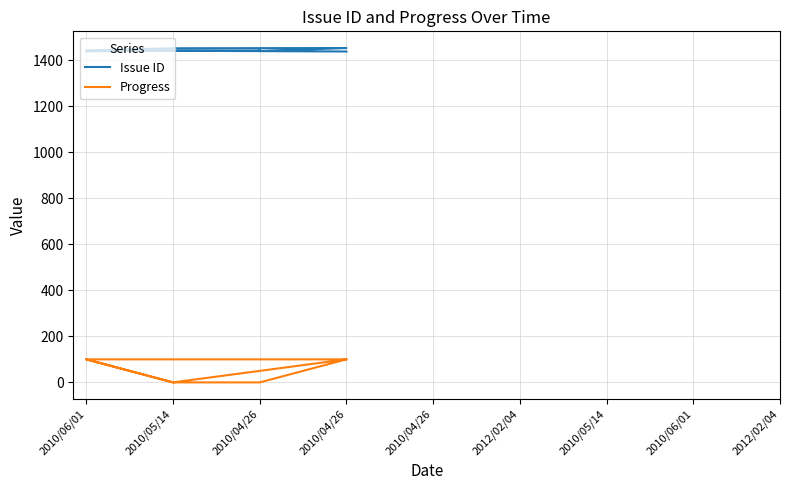

List the series in order of their peak value, highest first.

Issue ID, Progress